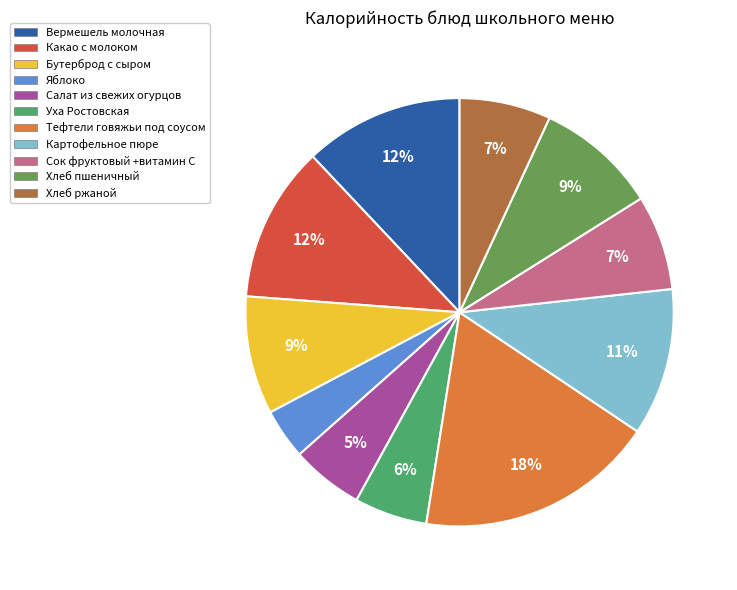

To the nearest percent, what percentage of the pie is Вермешель молочная?

12%